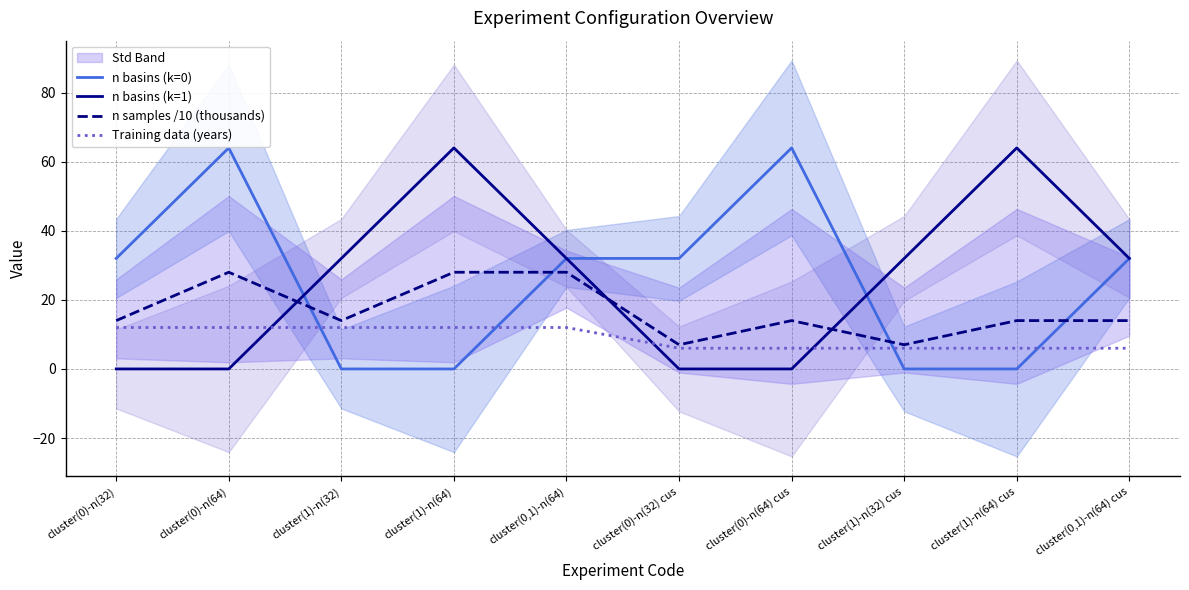

True or false: n samples /10 (thousands) has more than 1 points higher than both neighbors.

True